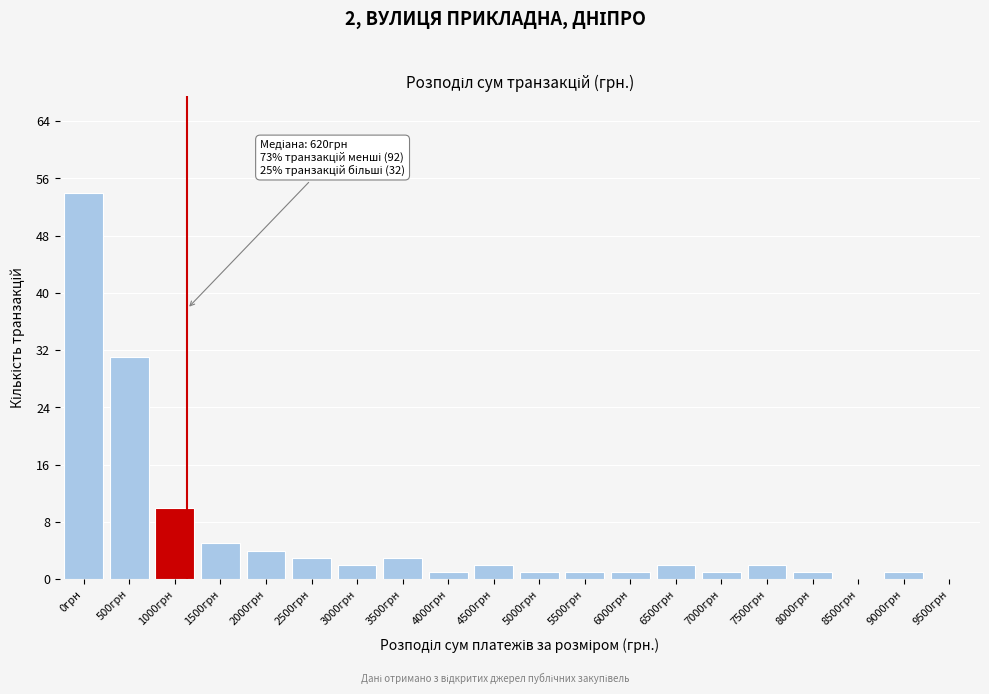

Reading right to left, transcribe all the data shown in this chart.

9500грн=0	9000грн=1	8500грн=0	8000грн=1	7500грн=2	7000грн=1	6500грн=2	6000грн=1	5500грн=1	5000грн=1	4500грн=2	4000грн=1	3500грн=3	3000грн=2	2500грн=3	2000грн=4	1500грн=5	1000грн=10	500грн=31	0грн=54